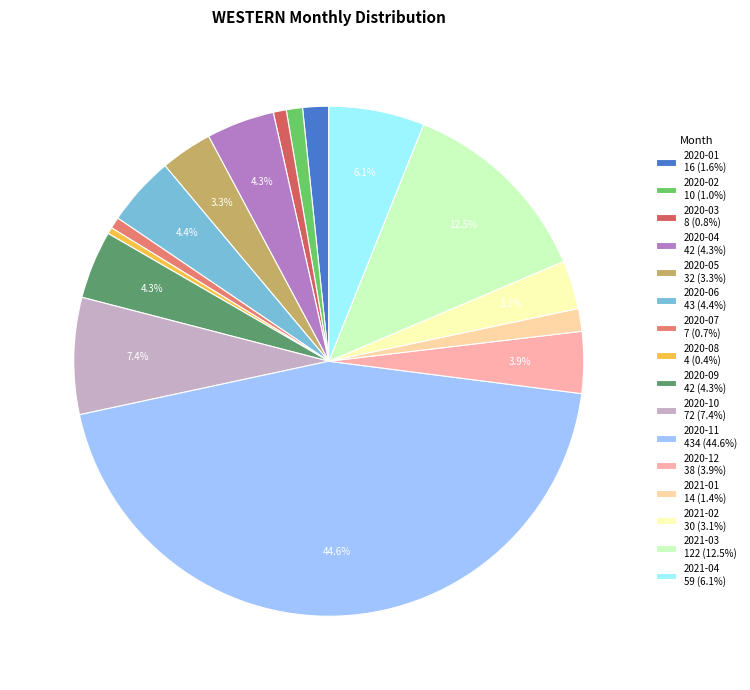

The 2021-04 slice represents 20% of the pie. True or false?

False